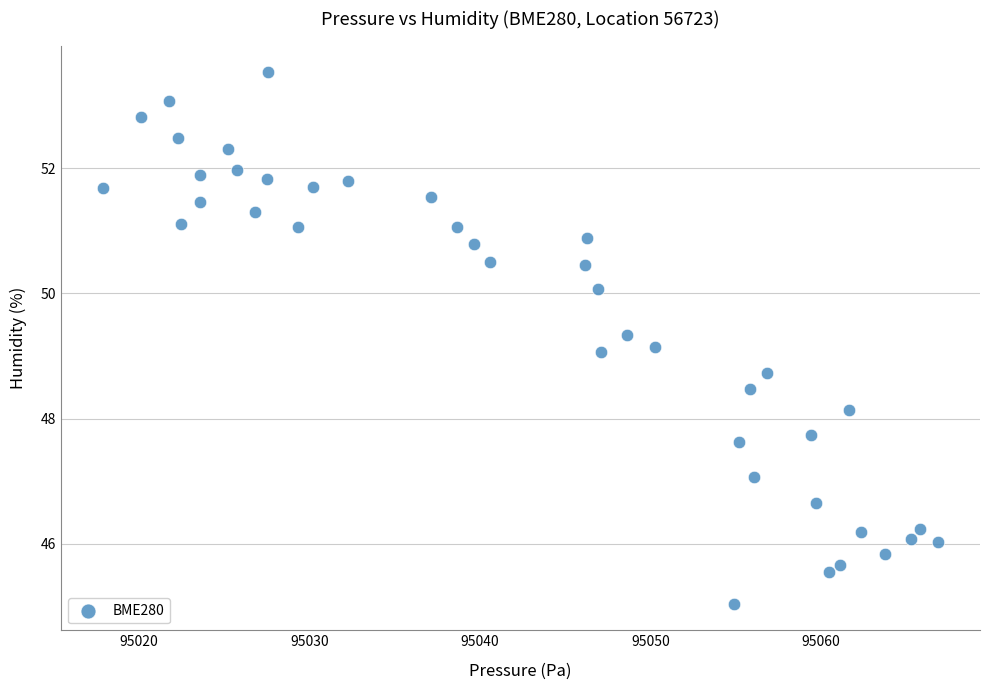

What is the range of X values (max minus min)?

49.0